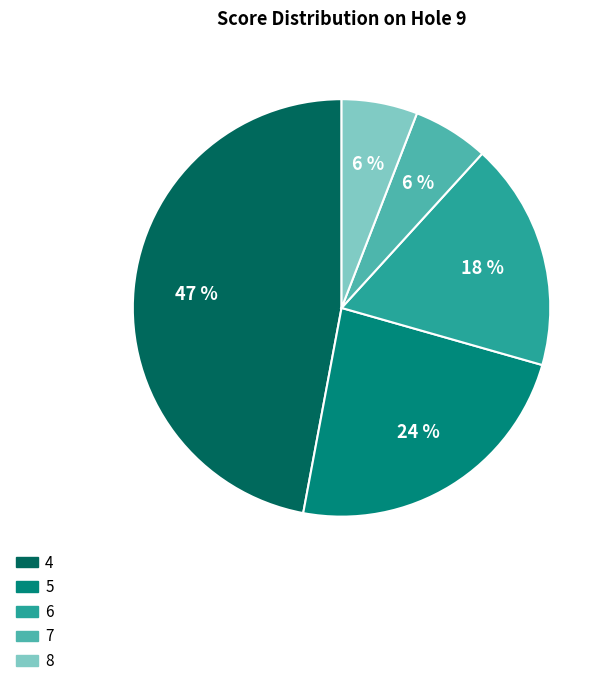

To the nearest percent, what is the average slice percentage?

20%